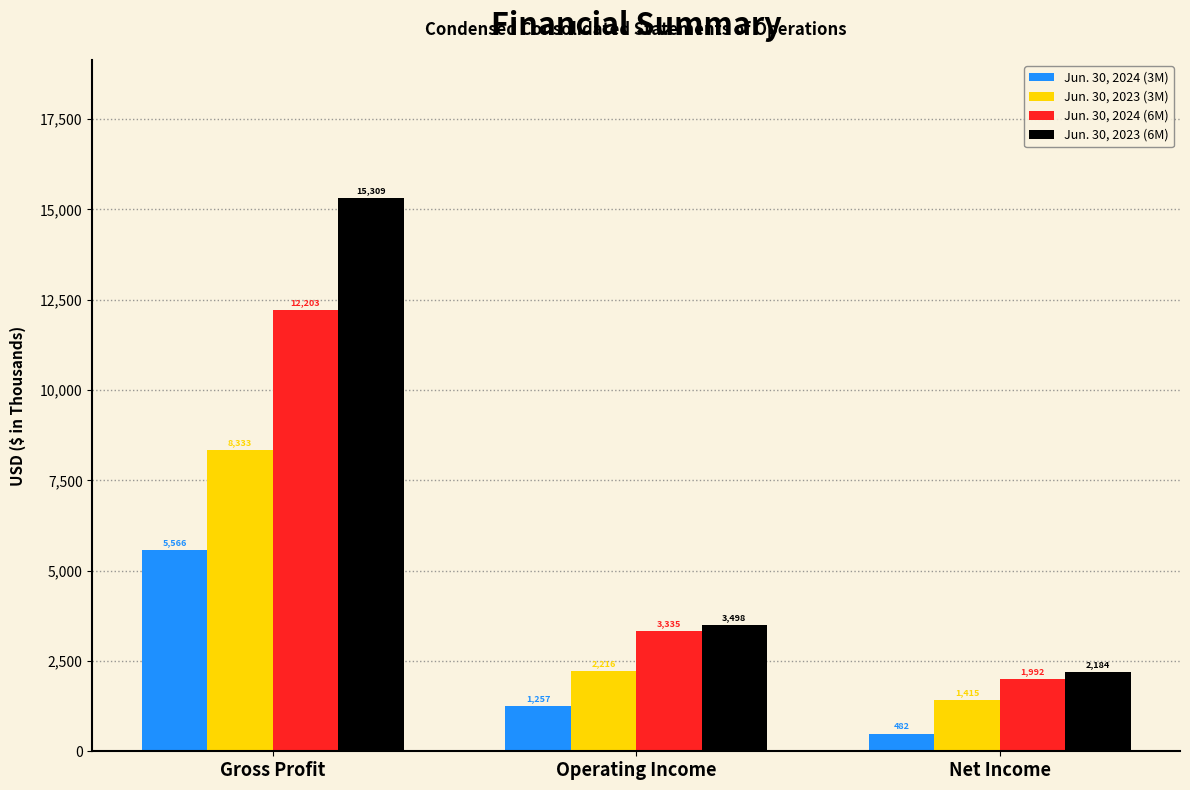

At which label does Jun. 30, 2023 (3M) first exceed 2216?

Gross Profit